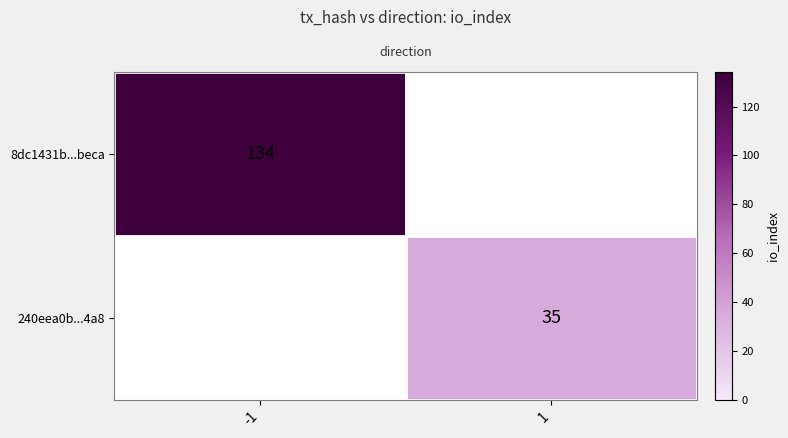

Rank the categories by row_1 value from highest to lowest.

1, -1